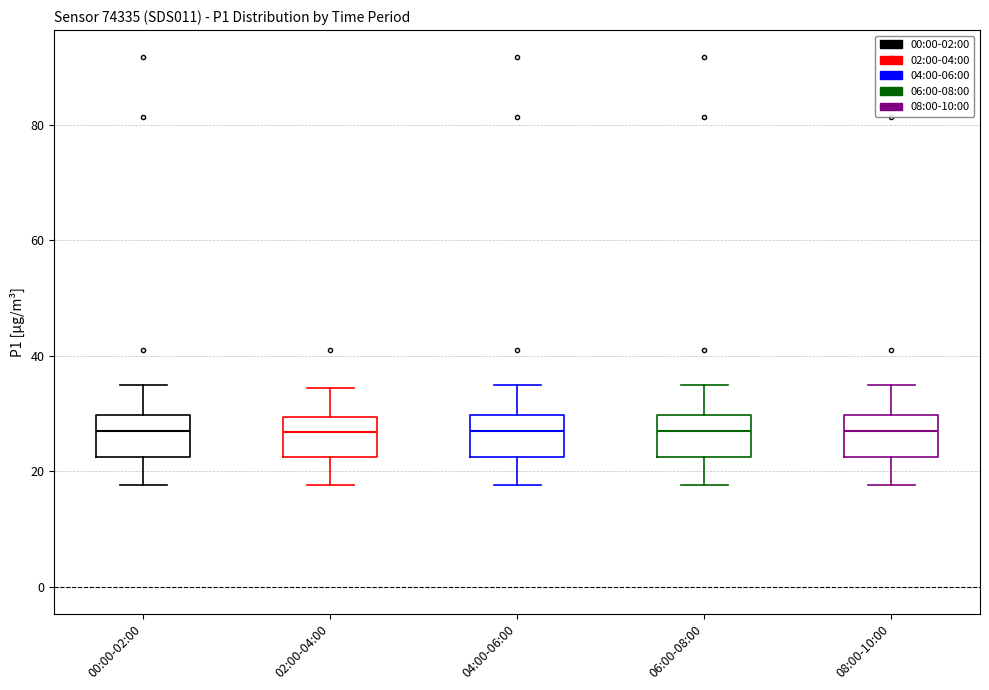

Reading left to right, transcribe this box plot: for each box, give where its median line is, the range the box spans, and where its two whiskers end, as read against the y-axis. The values are not printed on the chart, so give them approximately, as read against the axis.

00:00-02:00: median 26, box 22 to 30, whiskers 18 to 34
02:00-04:00: median 26, box 22 to 30, whiskers 18 to 34
04:00-06:00: median 26, box 22 to 30, whiskers 18 to 34
06:00-08:00: median 26, box 22 to 30, whiskers 18 to 34
08:00-10:00: median 26, box 22 to 30, whiskers 18 to 34